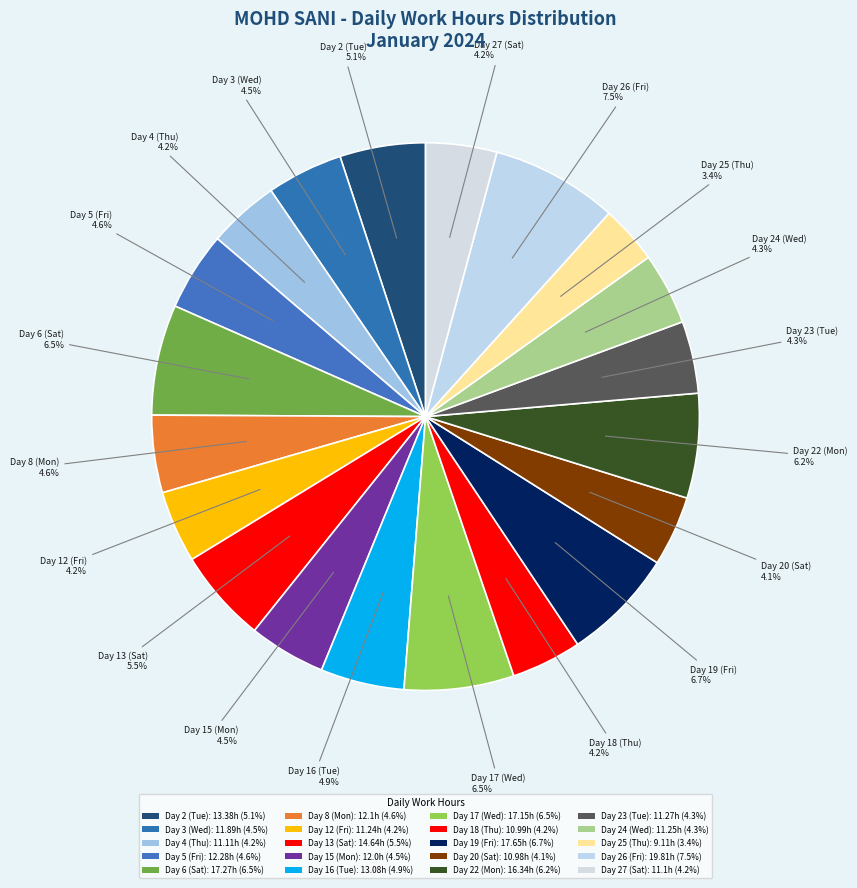

To the nearest percent, what is the combined percentage of Day 2 (Tue) and Day 20 (Sat)?

9%